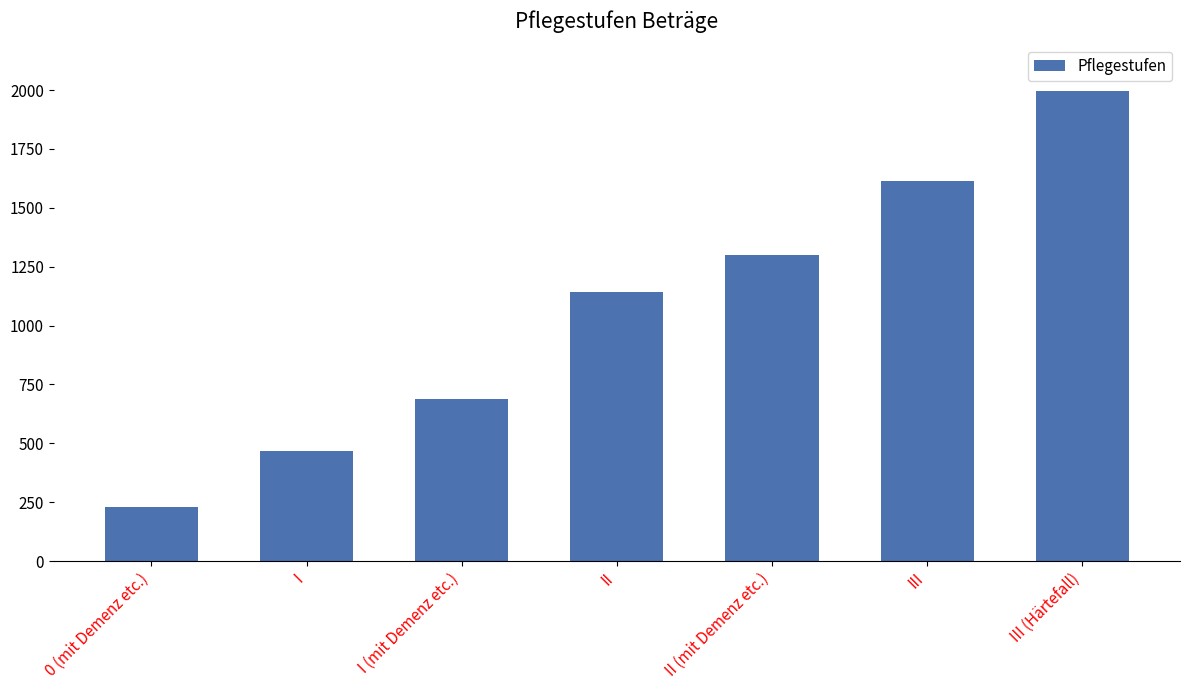

Does the chart contain any negative values?

No